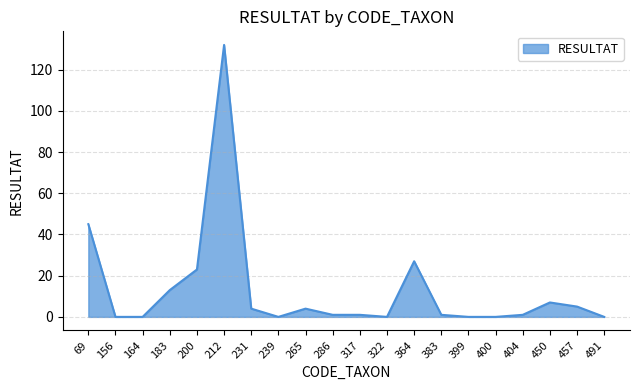

What is the change in value from 265 to 400?

-4